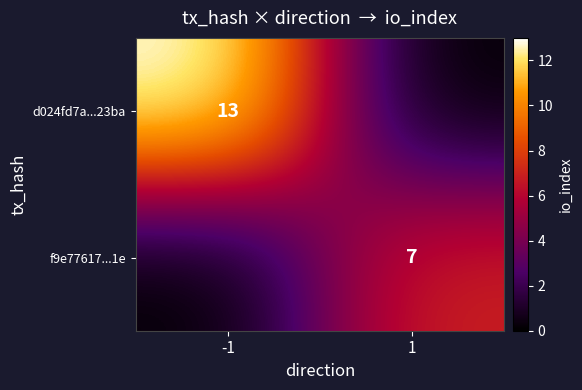

Is it true that d024fd7a...23ba equals 5 at -1?

False